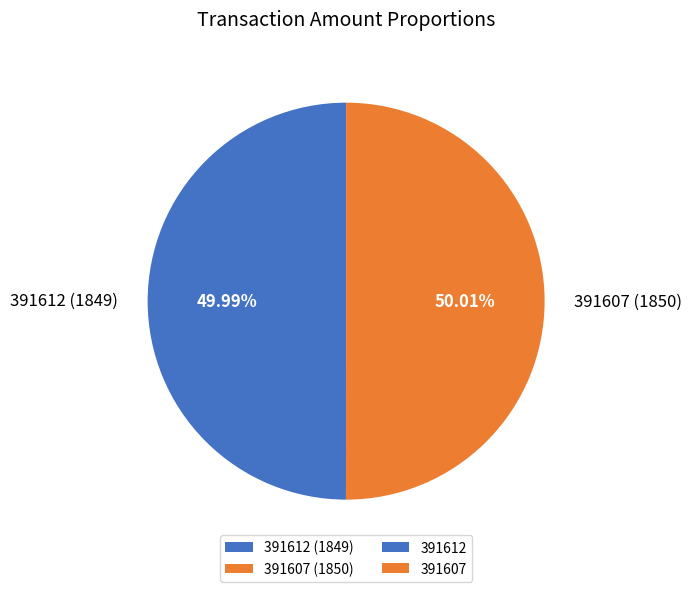

What is the ratio of the value at 391612 (1849) to the value at 391607 (1850)?

1.0